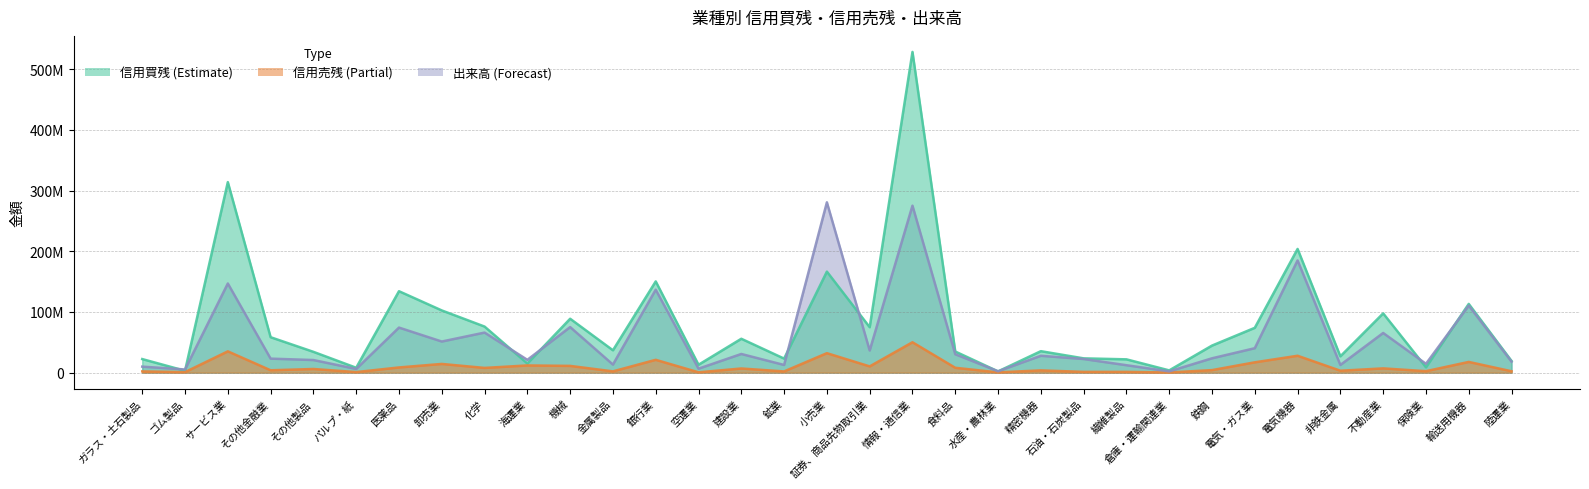

In 信用売残, how many points are higher than both neighbors (excluding endpoints)?

12